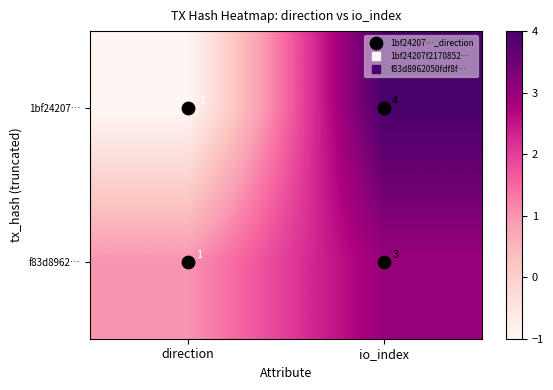

At which category is the sum across all series the highest?

io_index